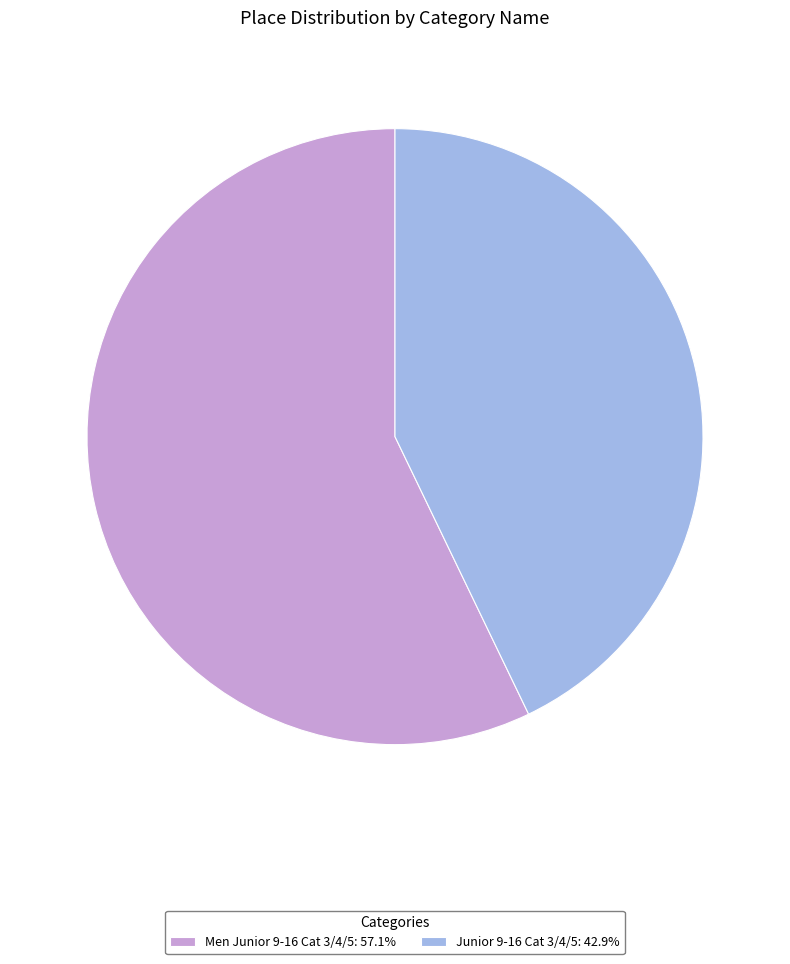

What is the smallest slice in the pie chart?

Junior 9-16 Cat 3/4/5